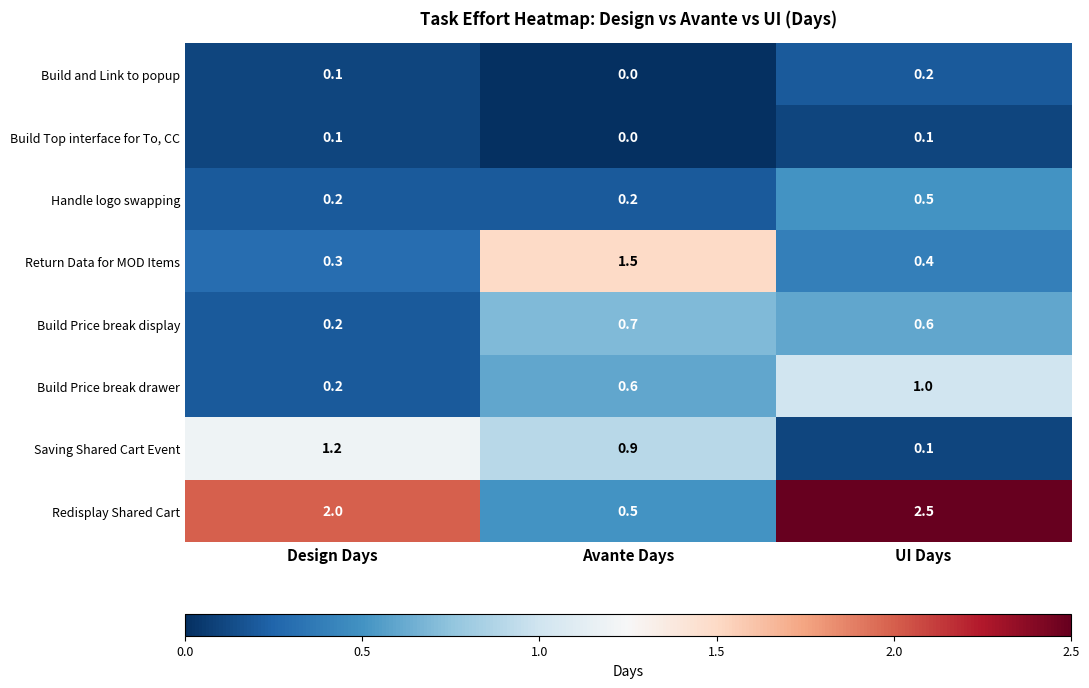

Which series has the largest range (max minus min)?

Redisplay Shared Cart